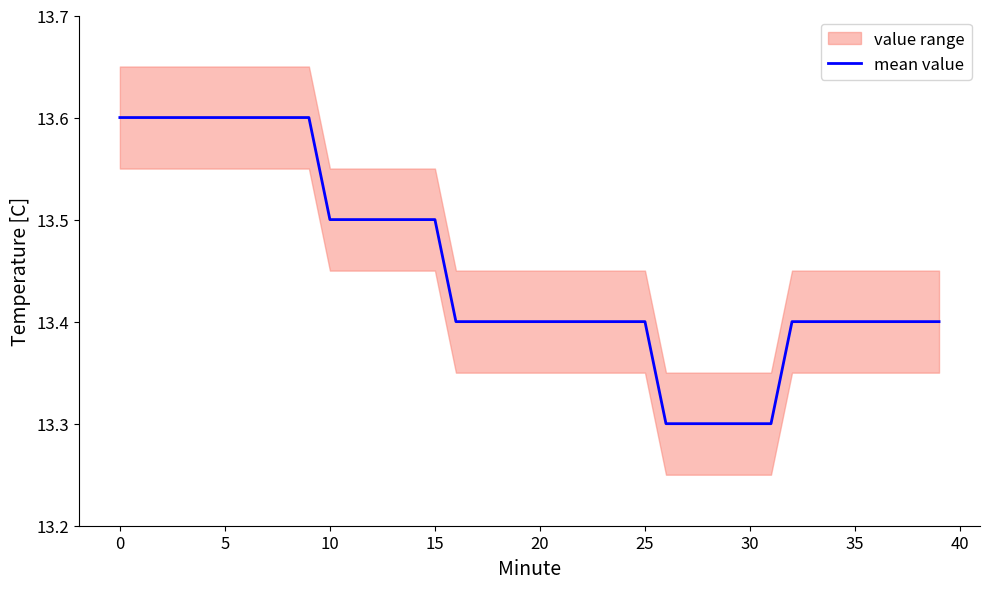

Reading left to right, list all the values displayed in this chart.

13.6	13.6	13.6	13.6	13.6	13.6	13.6	13.6	13.6	13.6	13.5	13.5	13.5	13.5	13.5	13.5	13.4	13.4	13.4	13.4	13.4	13.4	13.4	13.4	13.4	13.4	13.3	13.3	13.3	13.3	13.3	13.3	13.4	13.4	13.4	13.4	13.4	13.4	13.4	13.4